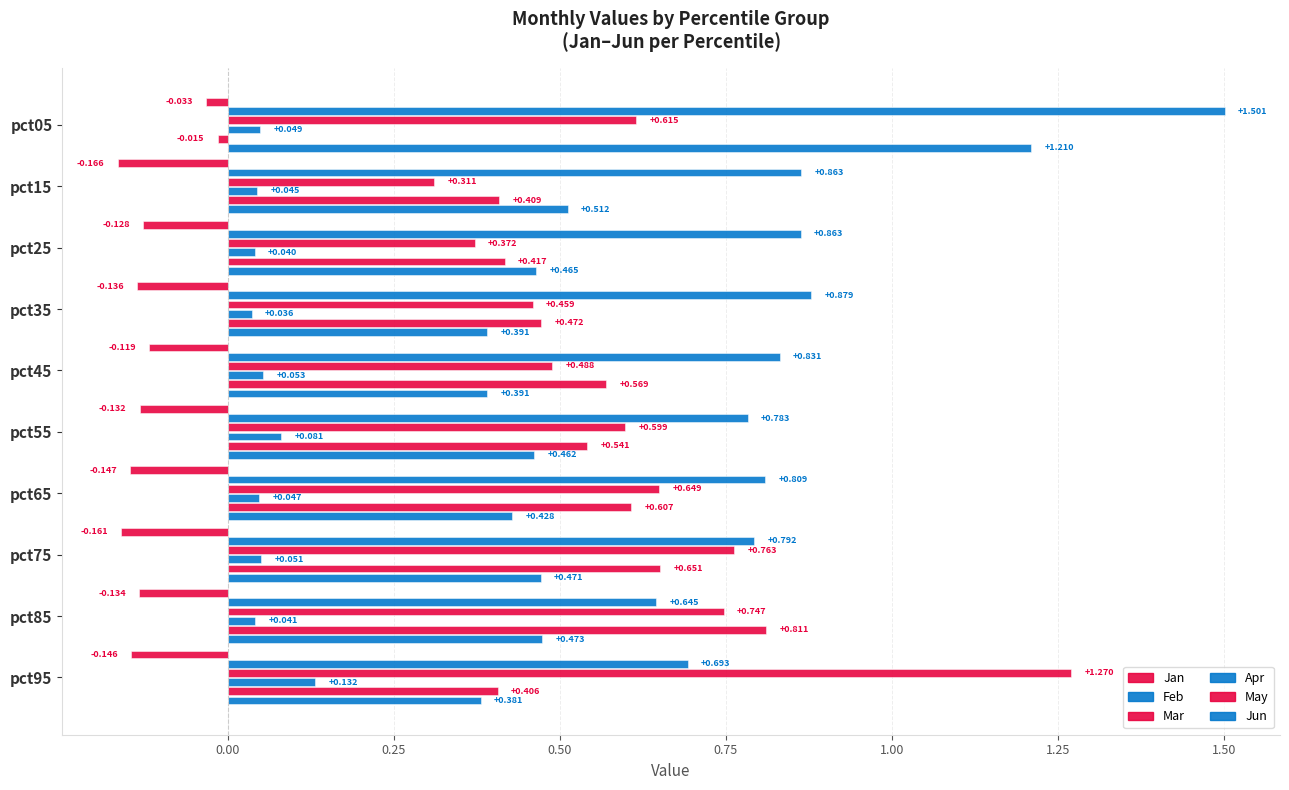

How many categories are shown in the chart?

10